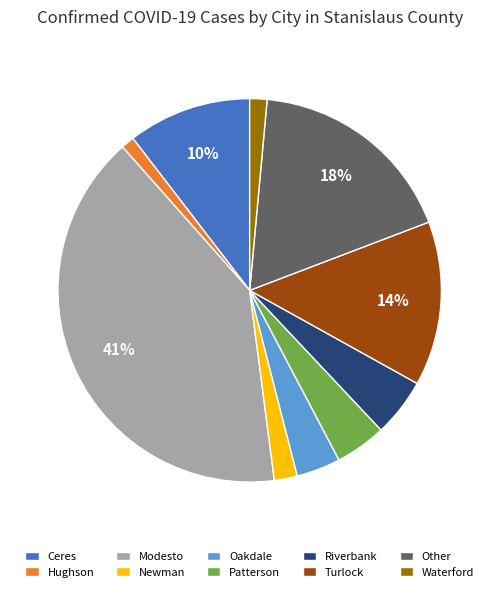

Which has a higher value, Riverbank or Oakdale?

Riverbank